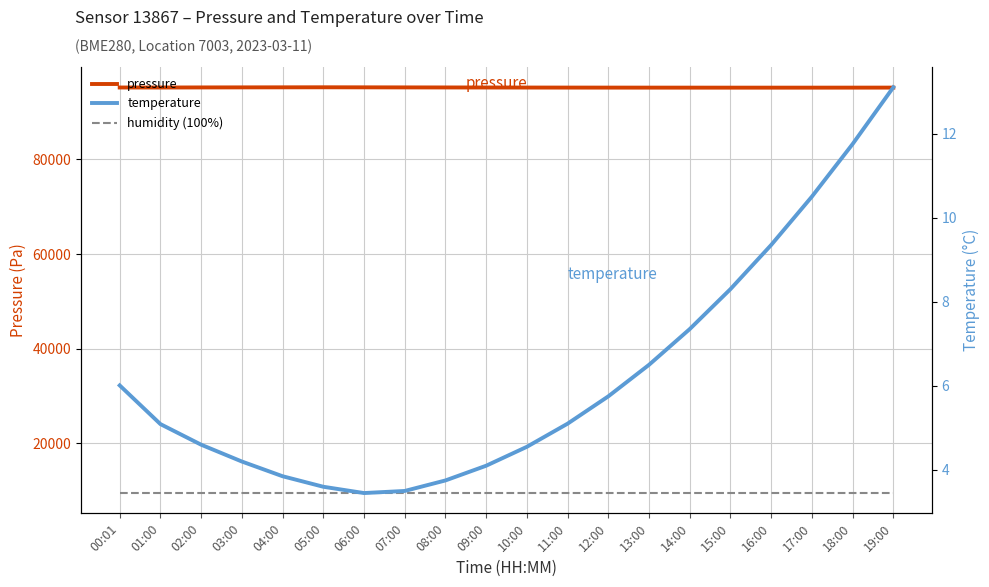

What is the label of the 17th point from the right?

03:00